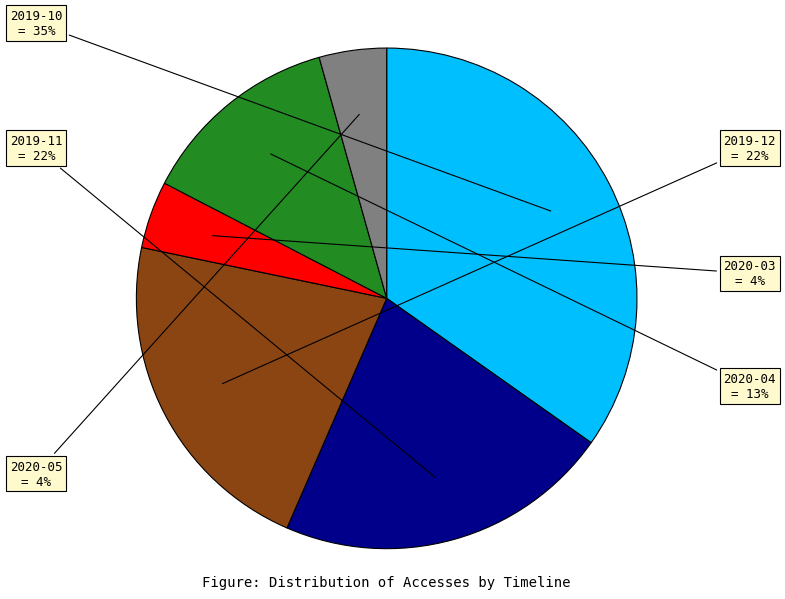

Which has a higher value, 2019-11 or 2019-10?

2019-10